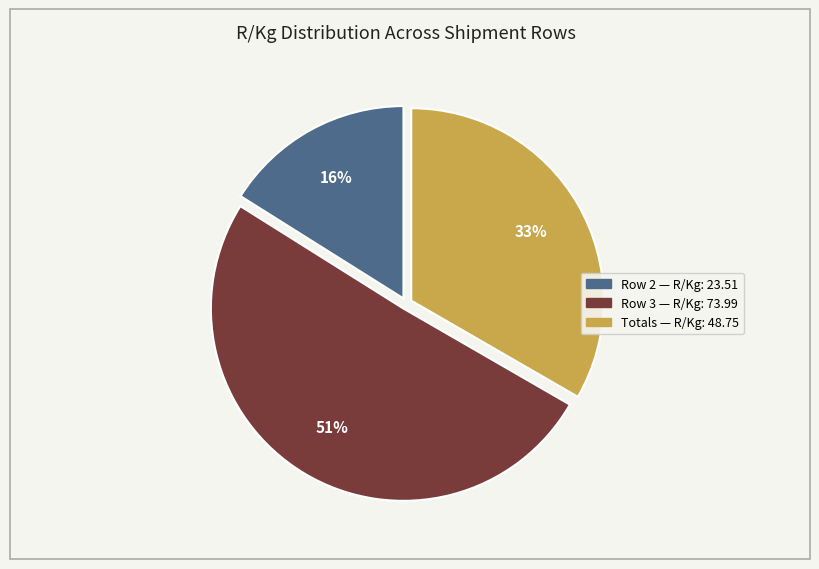

To the nearest percent, what portion does Totals — R/Kg: 48.75 represent?

33%